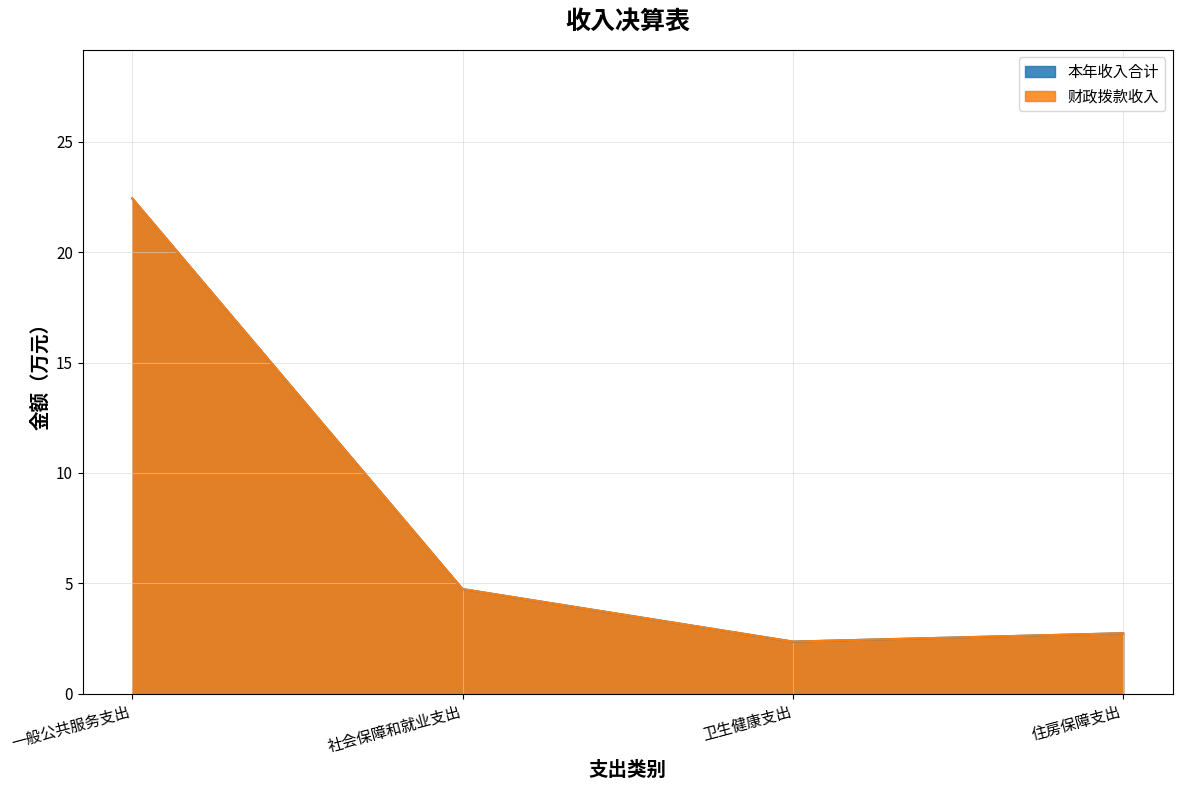

Does the chart have visible grid lines?

Yes